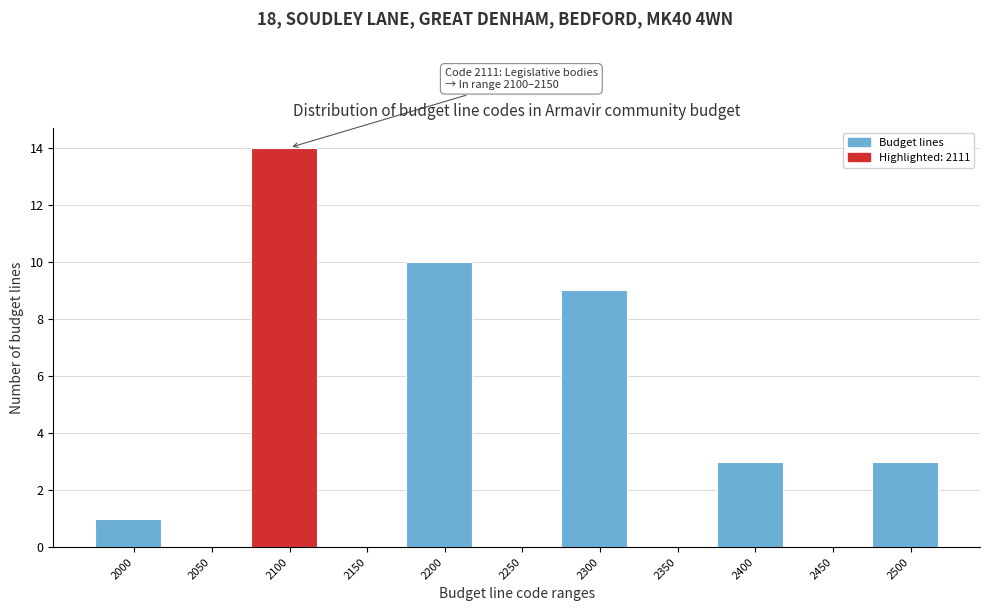

Reading left to right, list all the values displayed in this chart.

2000=1	2050=0	2100=14	2150=0	2200=10	2250=0	2300=9	2350=0	2400=3	2450=0	2500=3